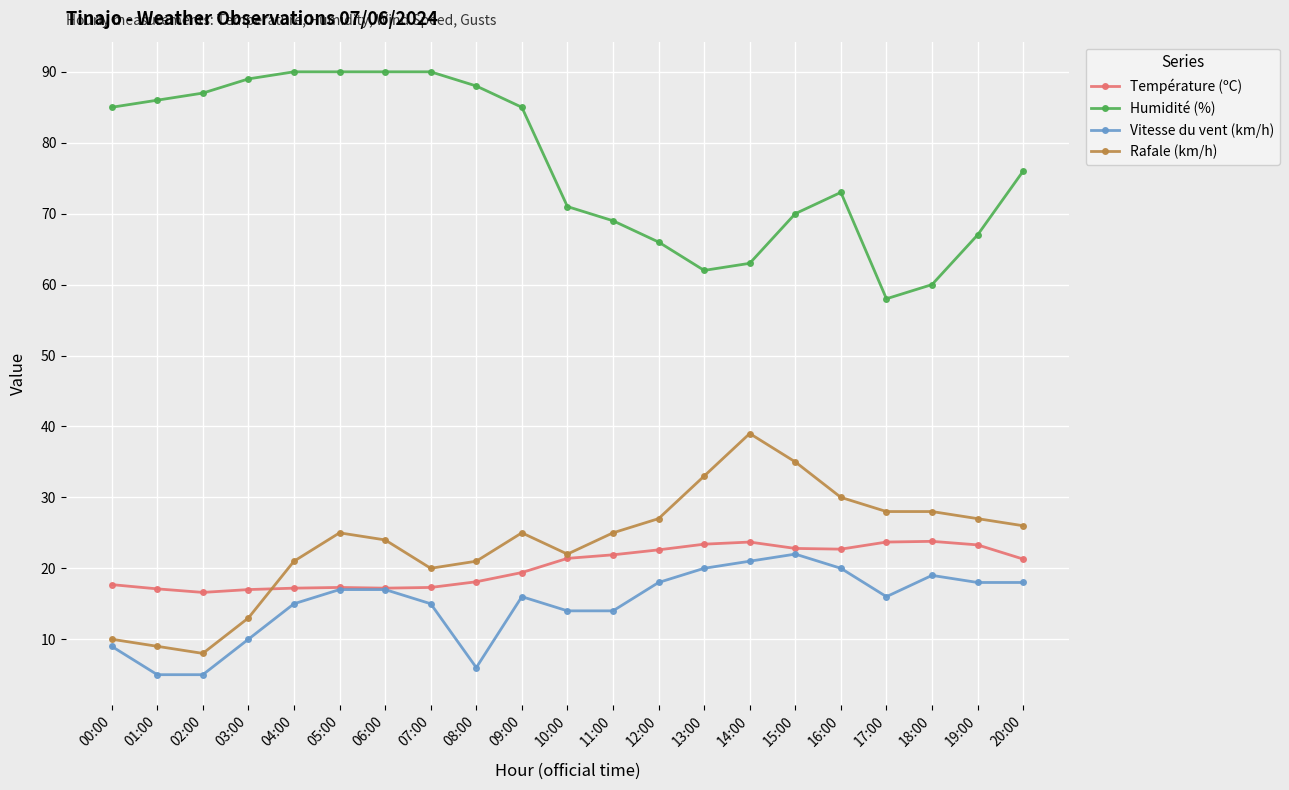

True or false: Température (ºC) has a value of 36.1 at 13:00.

False